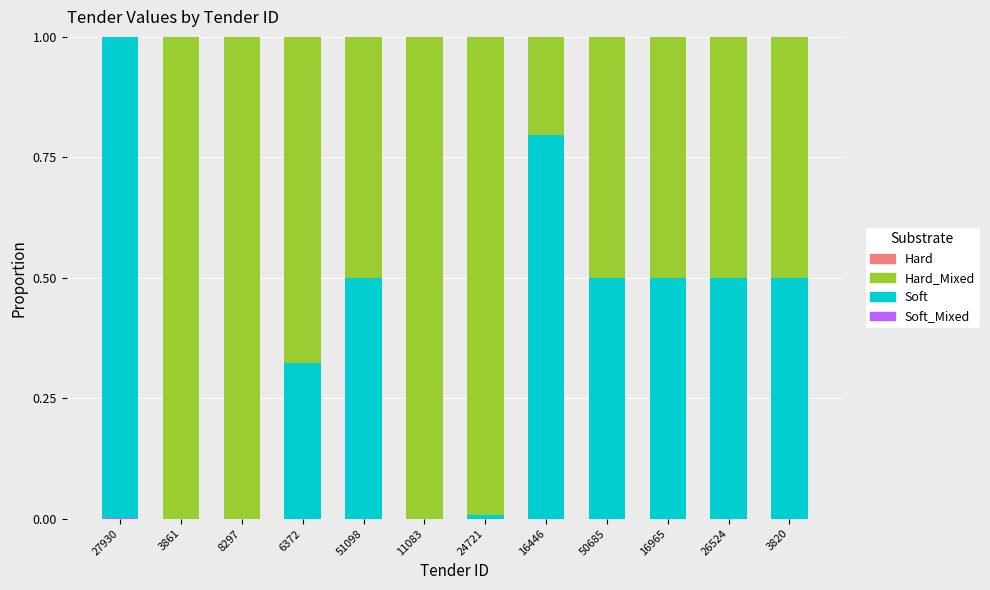

What is the total value across all series at 16965?

1.0